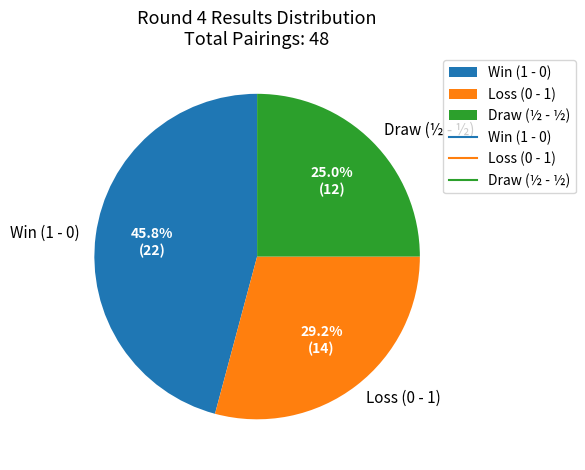

Does any single category account for the majority?

No